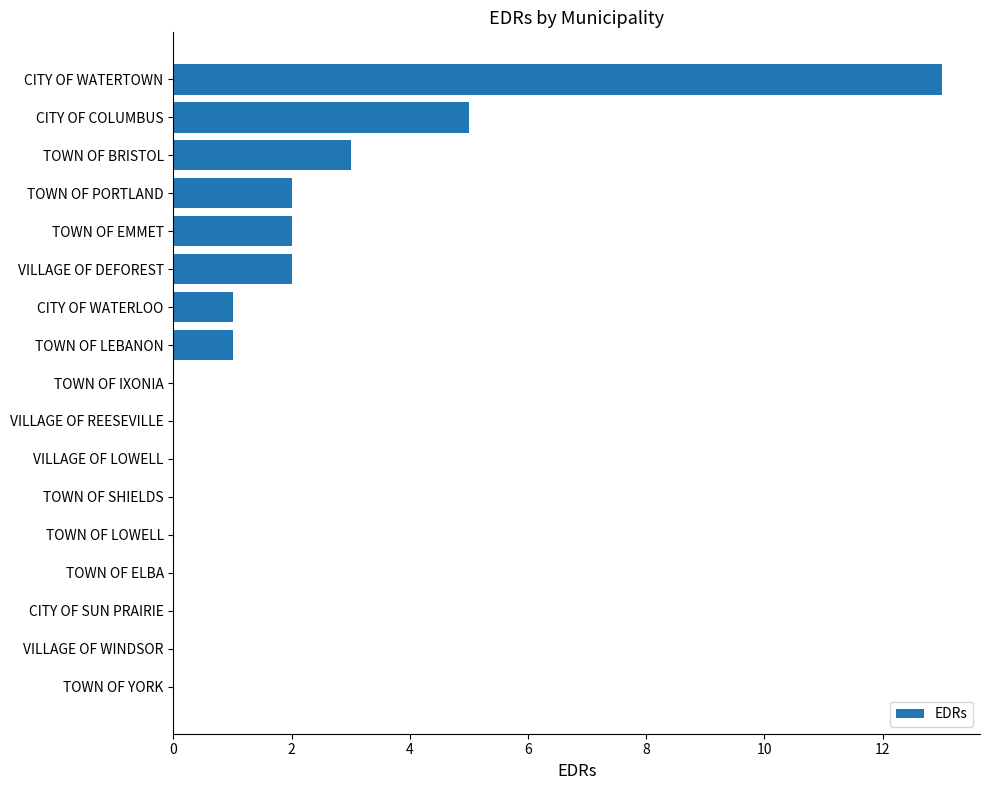

At which label is the value closest to 6?

CITY OF COLUMBUS